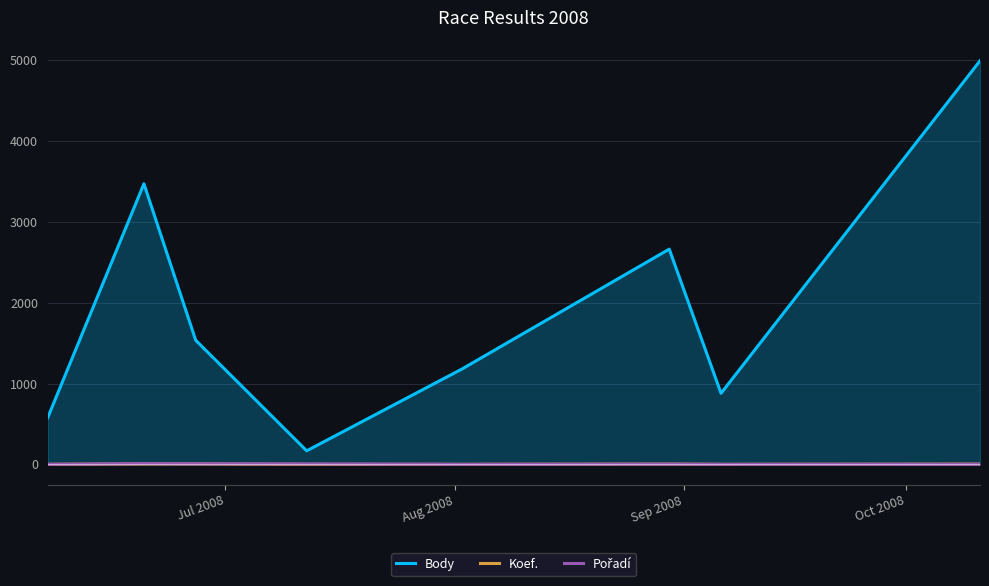

True or false: Body and Koef. intersect in this chart.

False